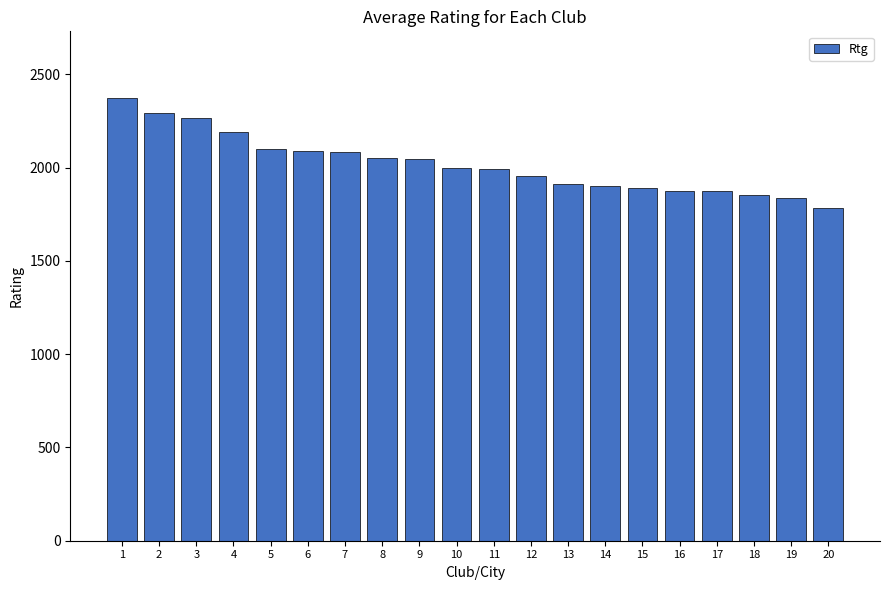

The value at 12 is 1956. True or false?

True